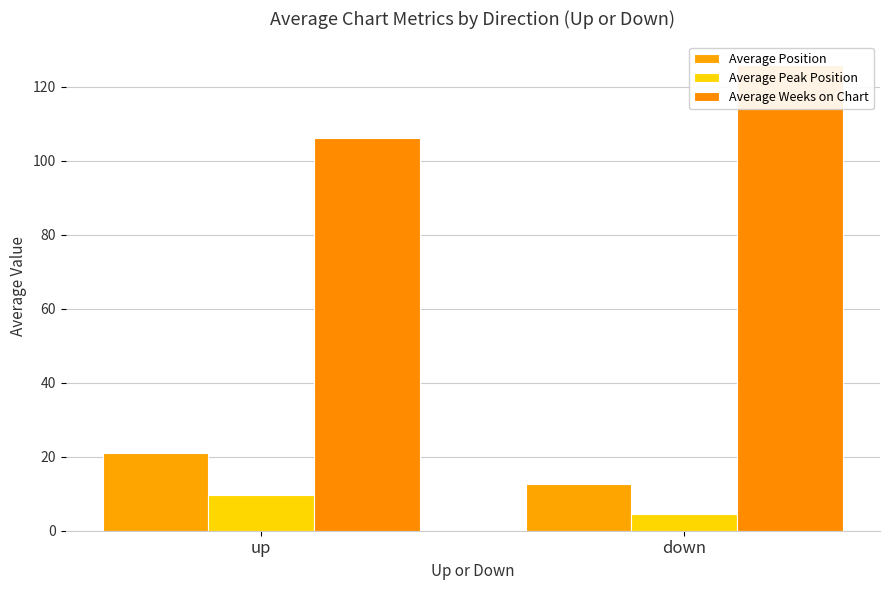

What is the difference between the Average Position values at up and down?

8.4